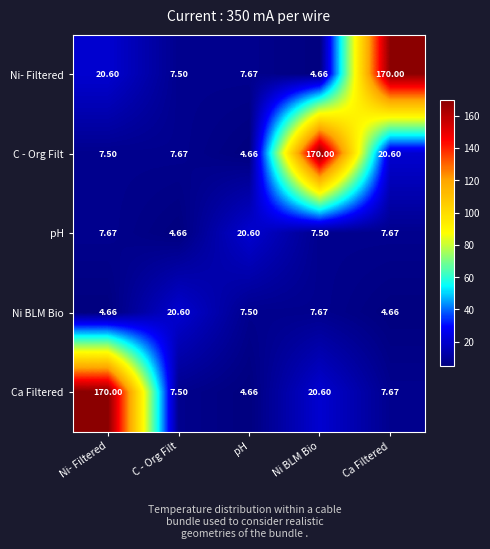

Which category has the lowest value in the Ca Filtered series?

pH